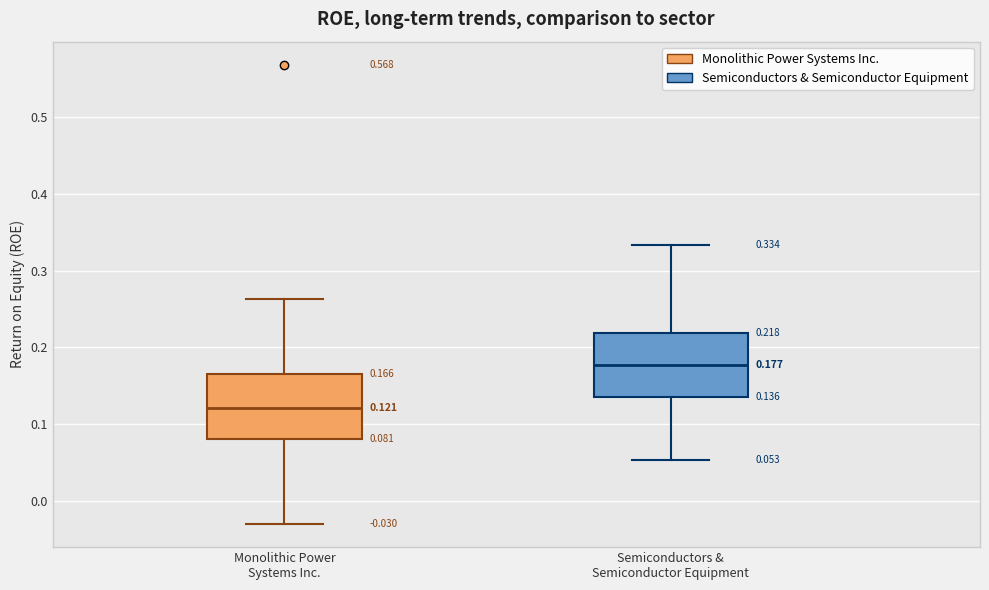

Which box has the lowest median line?

Monolithic Power Systems Inc.